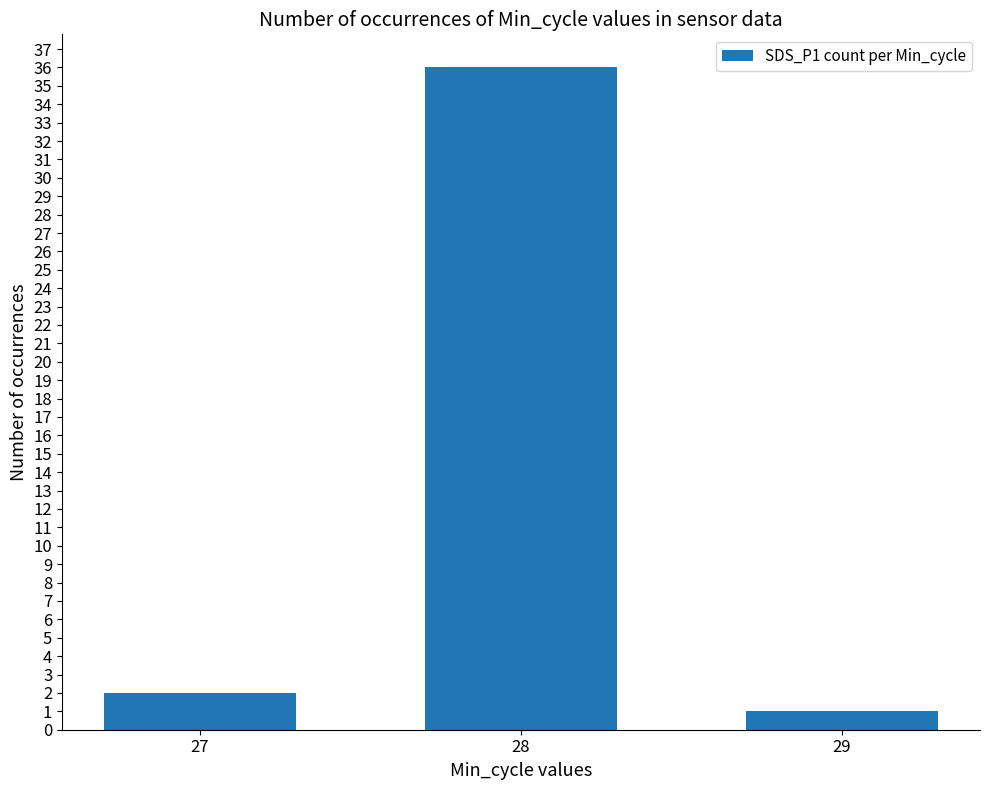

At which category does the chart reach its minimum across all series?

29